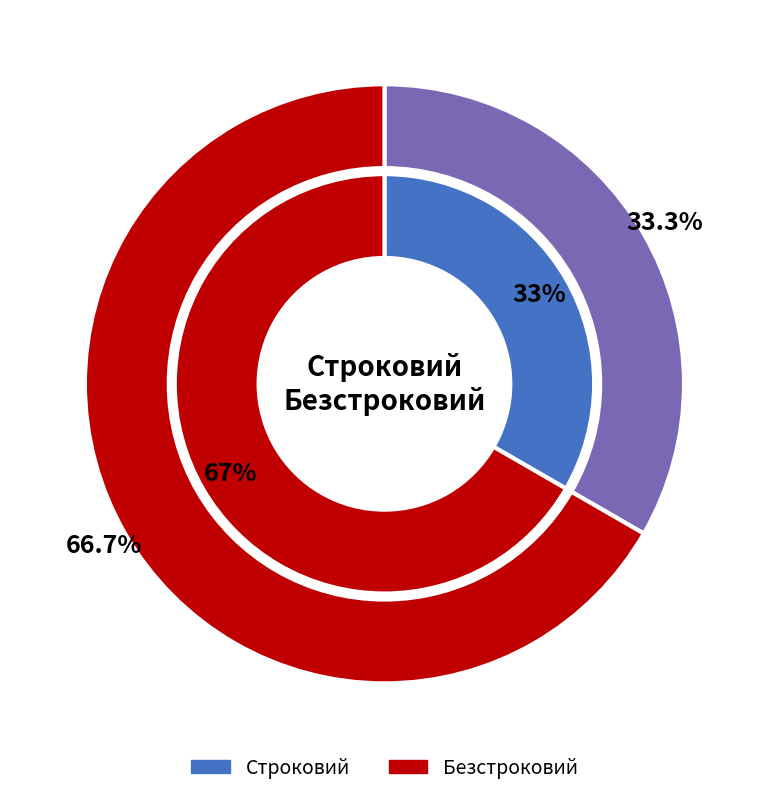

What percentage is the Строковий slice, to the nearest percent?

33%